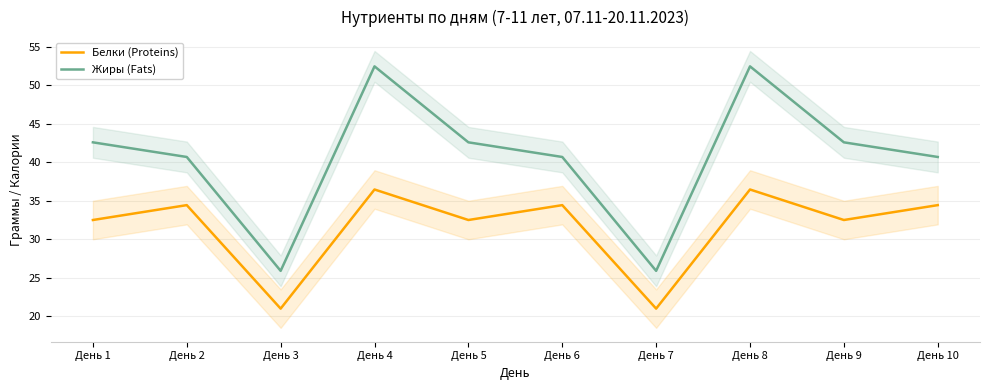

Is the value of Белки (Proteins) at День 5 greater than the value of Жиры (Fats) at День 8?

No